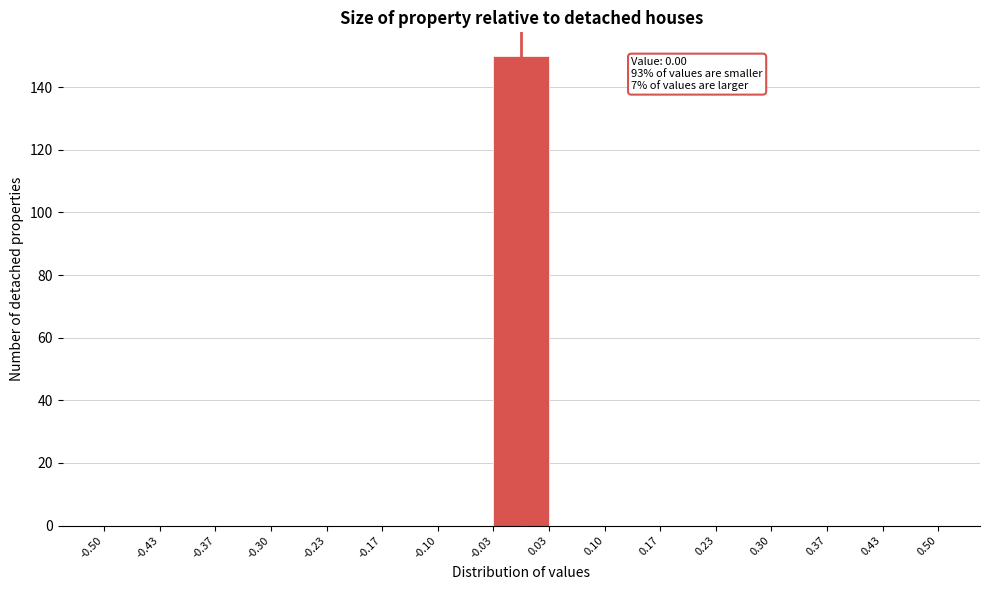

Which range on the x-axis has the tallest bar?

-0.03 to 0.03